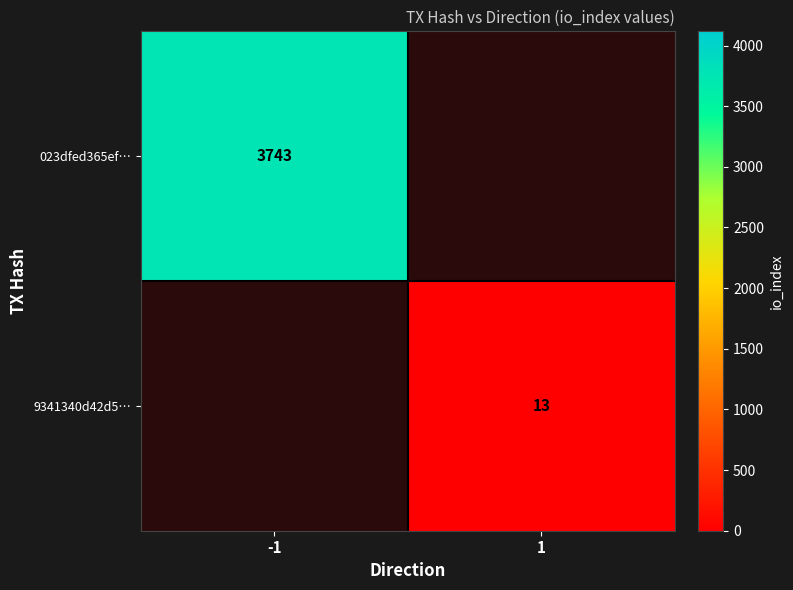

Is it true that 9341340d42d5… equals 3 at 1?

False